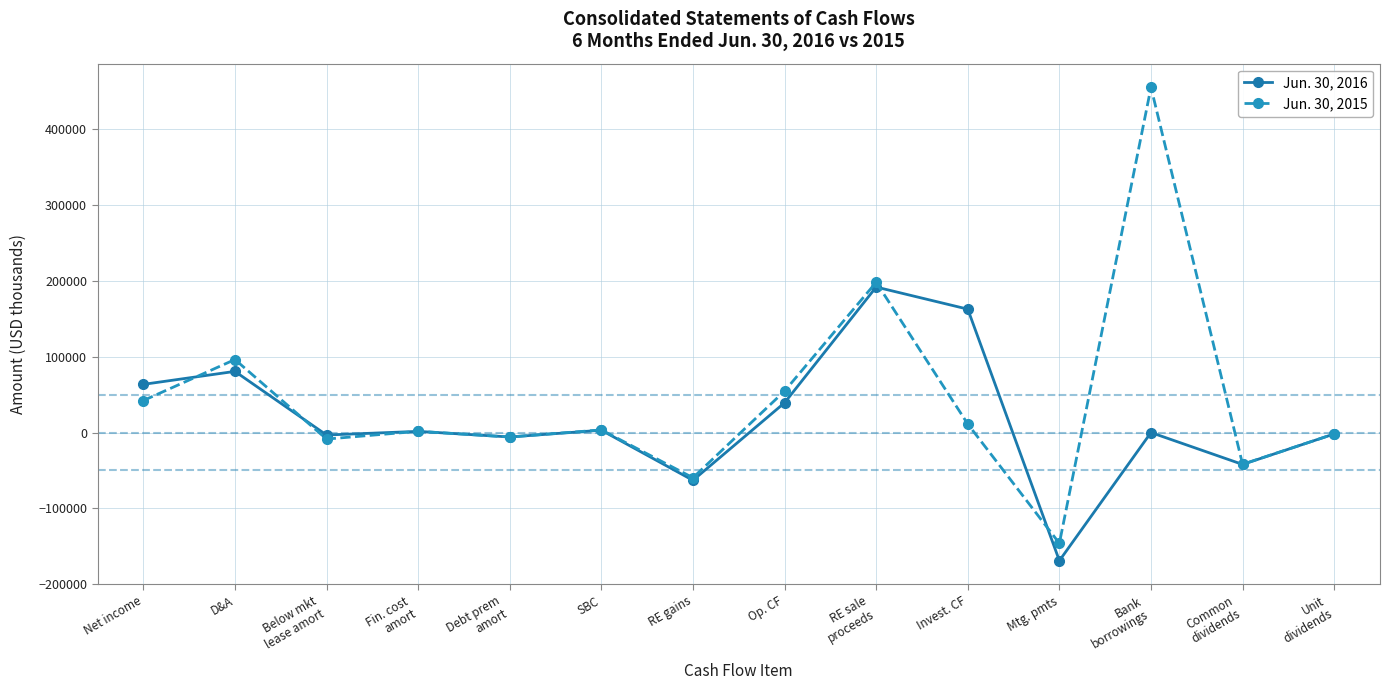

Count the number of categories in the chart.

14